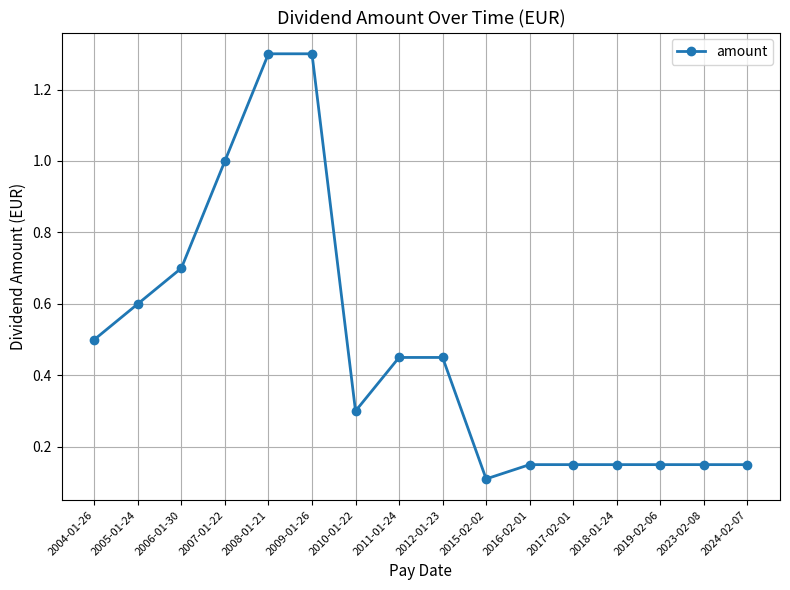

What is the label of the 8th point from the right?

2012-01-23